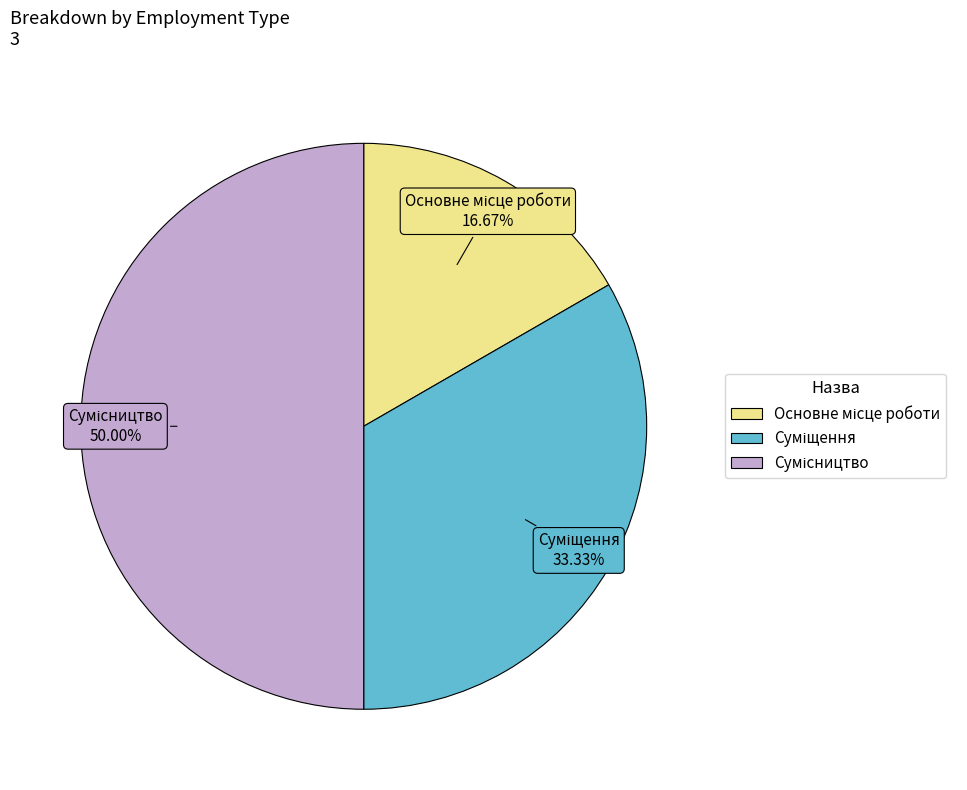

What is the largest slice in the pie chart?

Сумісництво